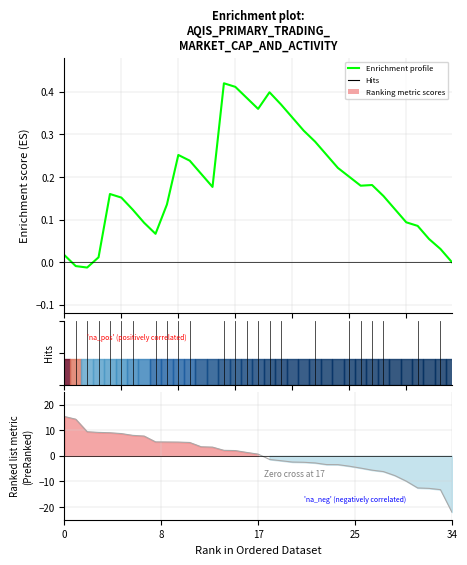

True or false: there are more than 2 points higher than both neighbors.

True